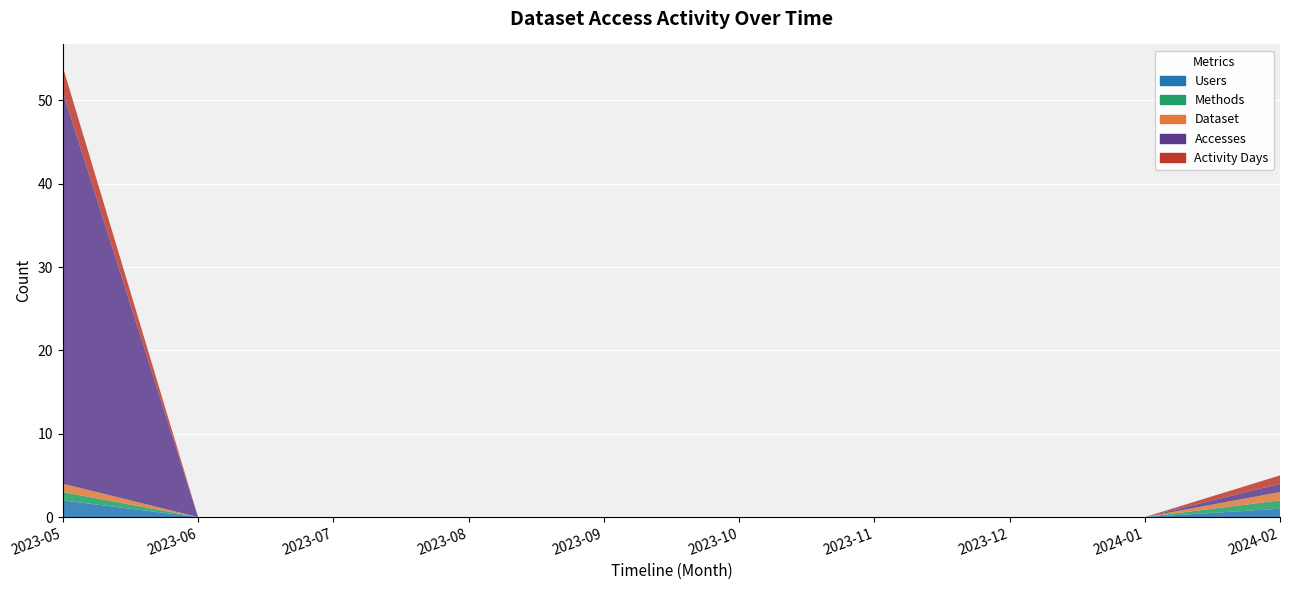

Reading left to right, list all the values displayed in this chart.

Users: 2	0	0	0	0	0	0	0	0	1
Methods: 1	0	0	0	0	0	0	0	0	1
Dataset: 1	0	0	0	0	0	0	0	0	1
Accesses: 47	0	0	0	0	0	0	0	0	1
Activity Days: 3	0	0	0	0	0	0	0	0	1